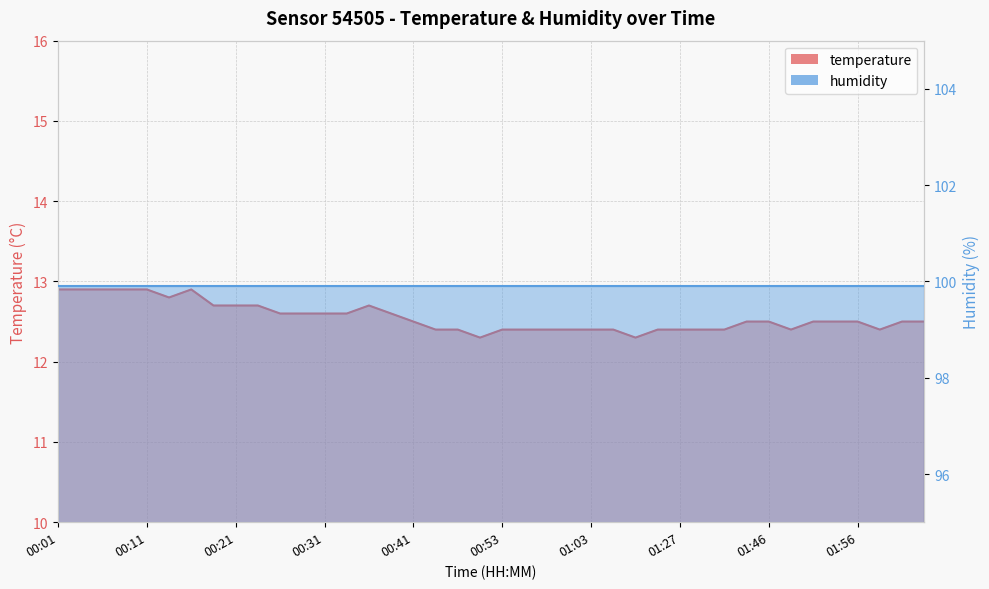

What is the value of the 17th point from the left?

12.5